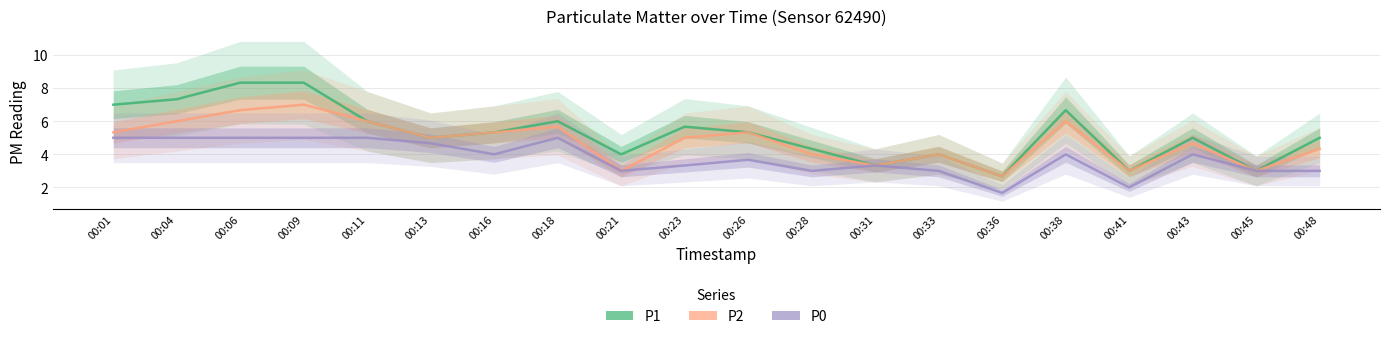

At which category does P1 reach its first local peak?

00:18